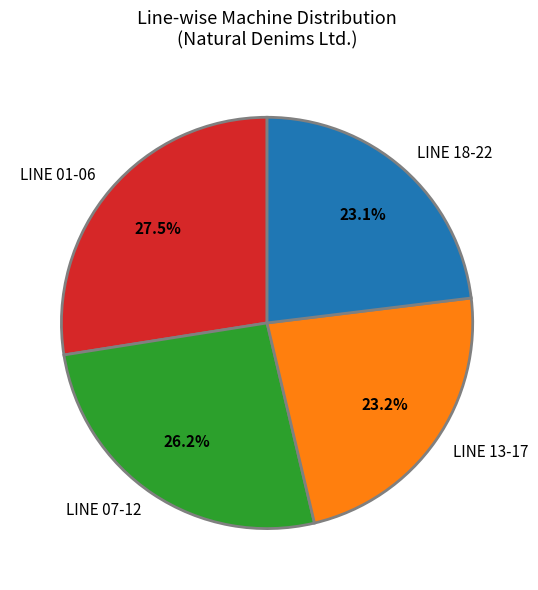

Which has a higher value, LINE 01-06 or LINE 18-22?

LINE 01-06